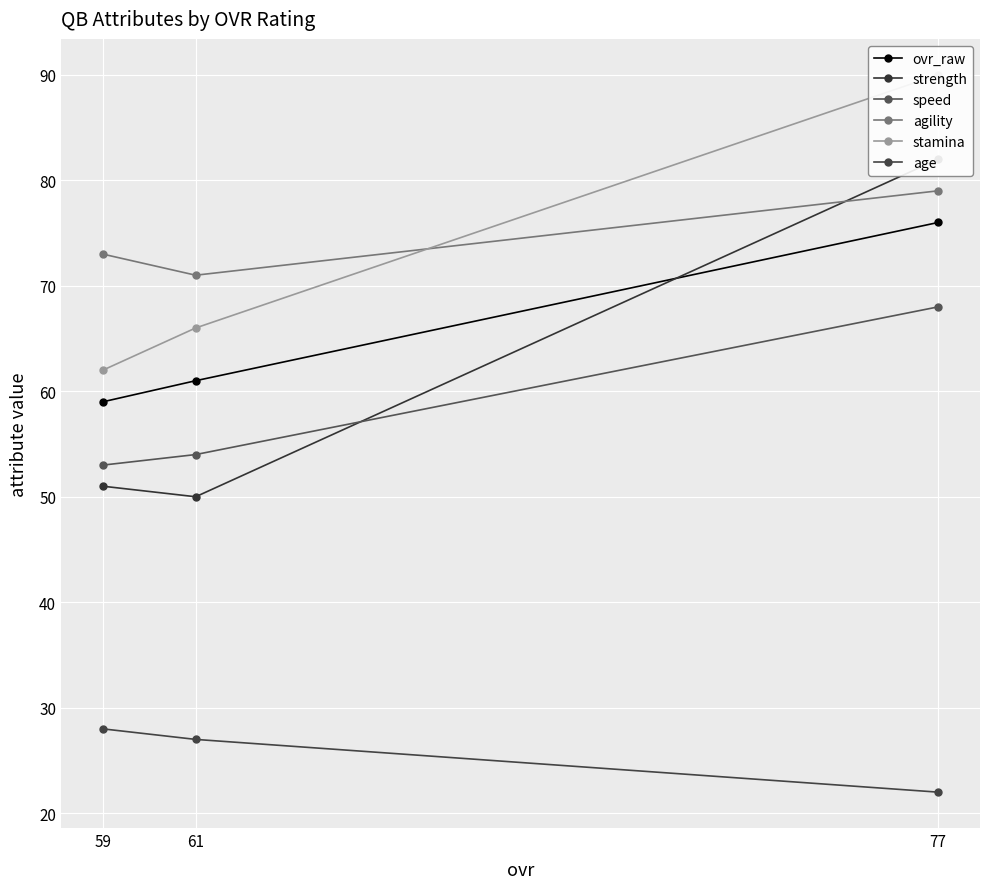

At which category is the sum across all series the highest?

77